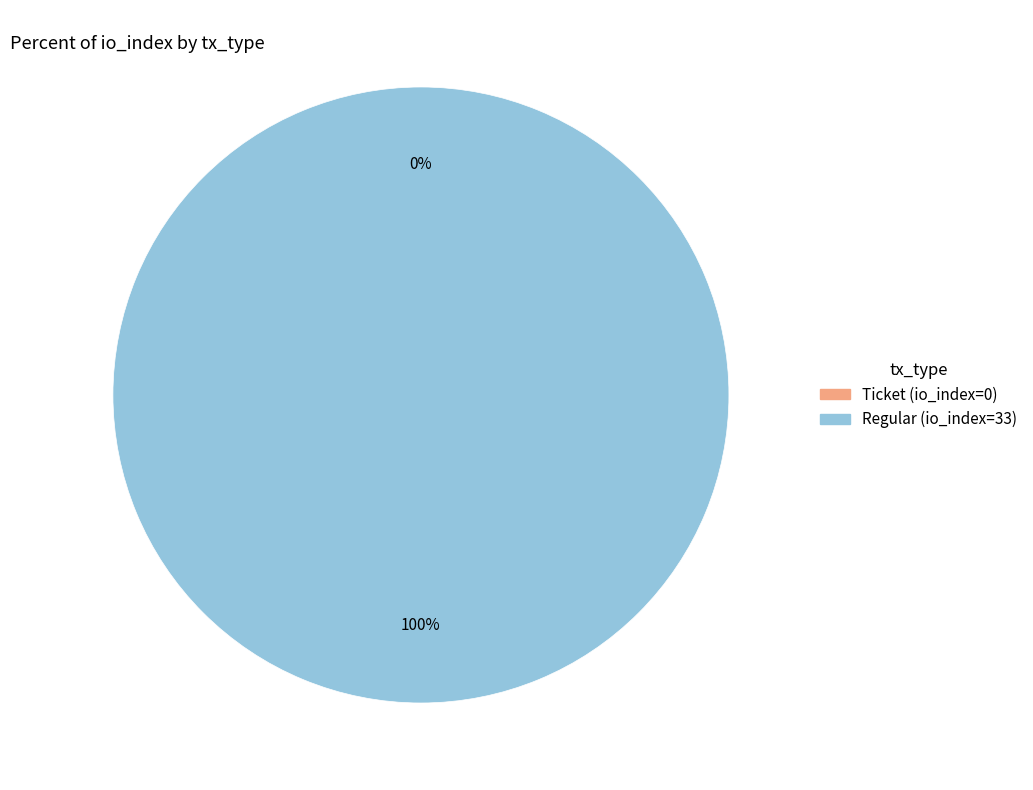

How many slices are in this pie chart?

2